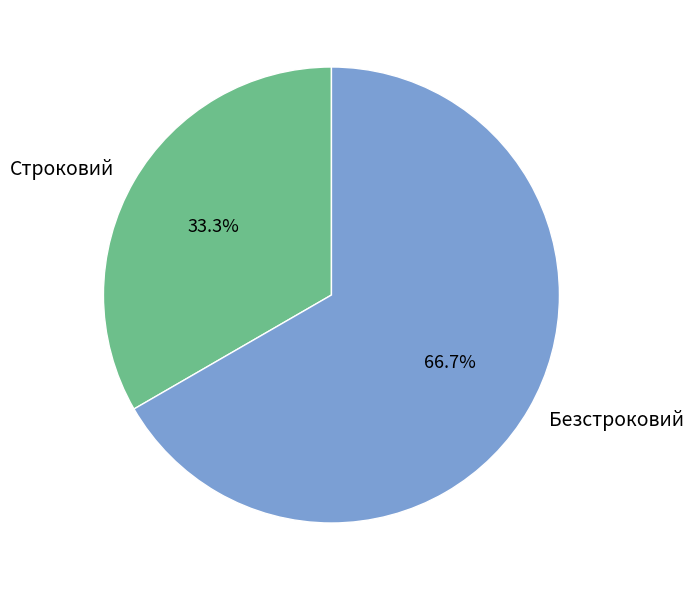

The Безстроковий slice represents 67% of the pie. True or false?

True